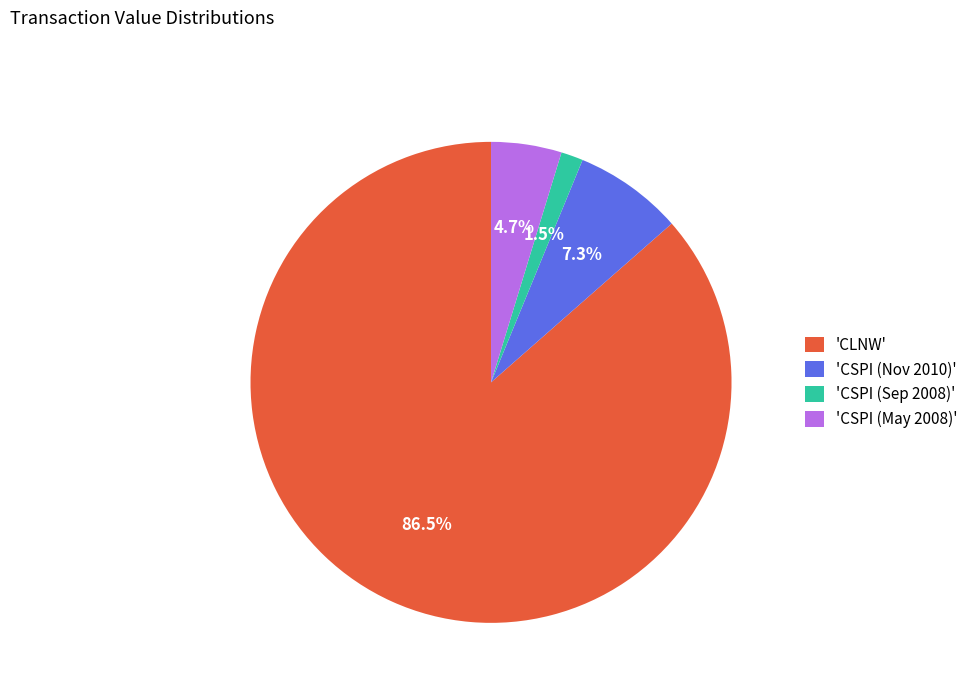

How many slices are in this pie chart?

4